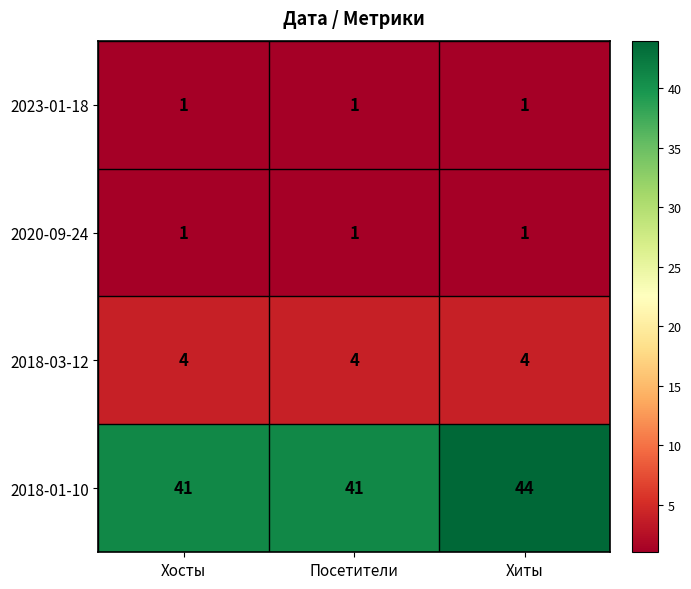

What is the greatest value displayed?

44